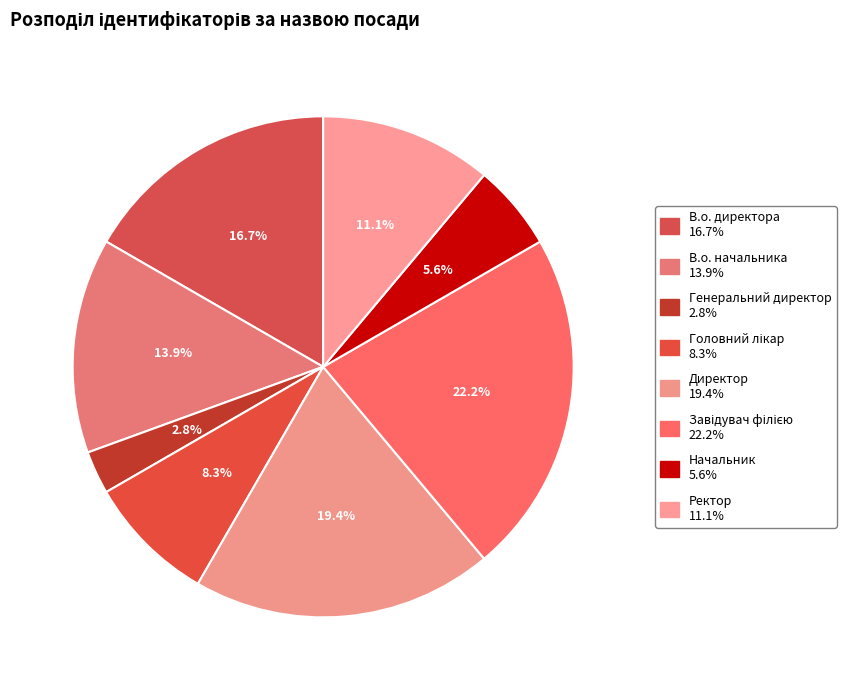

Is Генеральний директор the majority of the pie?

No